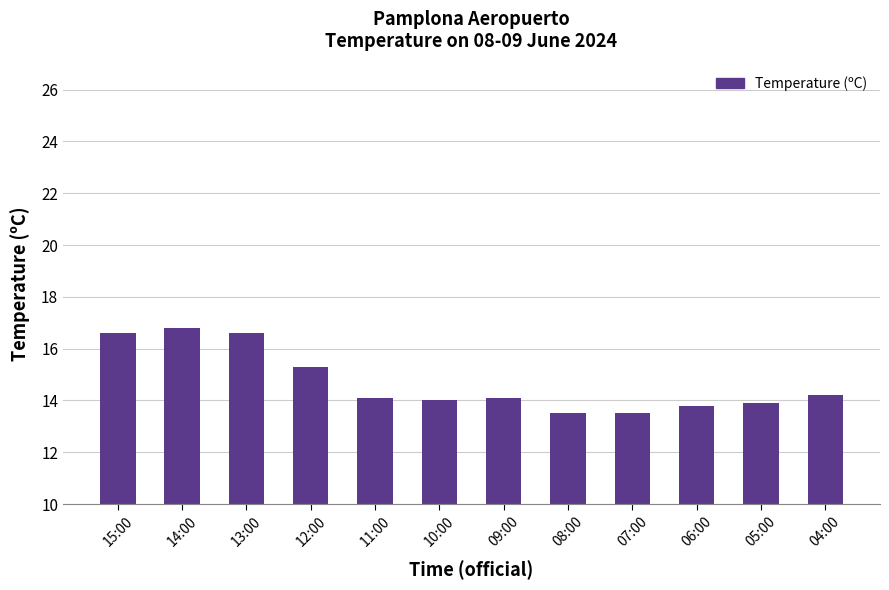

How many values are between 13 and 16?

9